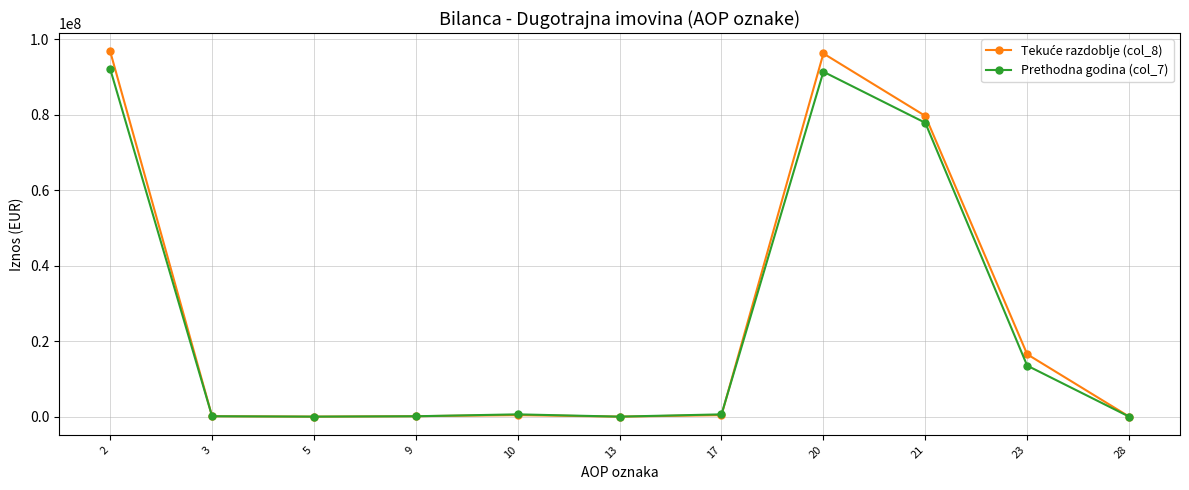

What is the value of the Prethodna godina (col_7) point at the 8th from the left?

91330355.3